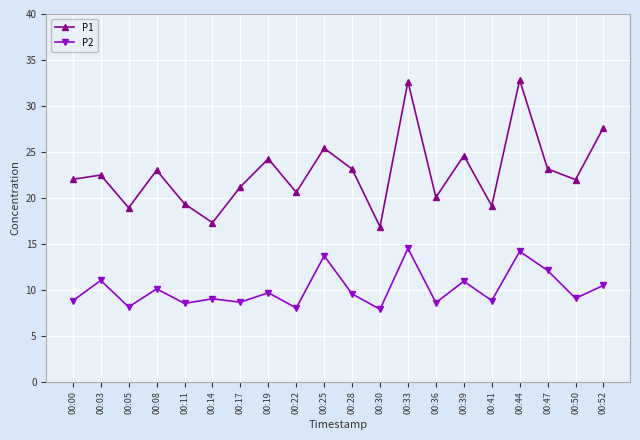

What is the maximum value shown in the chart?

32.8